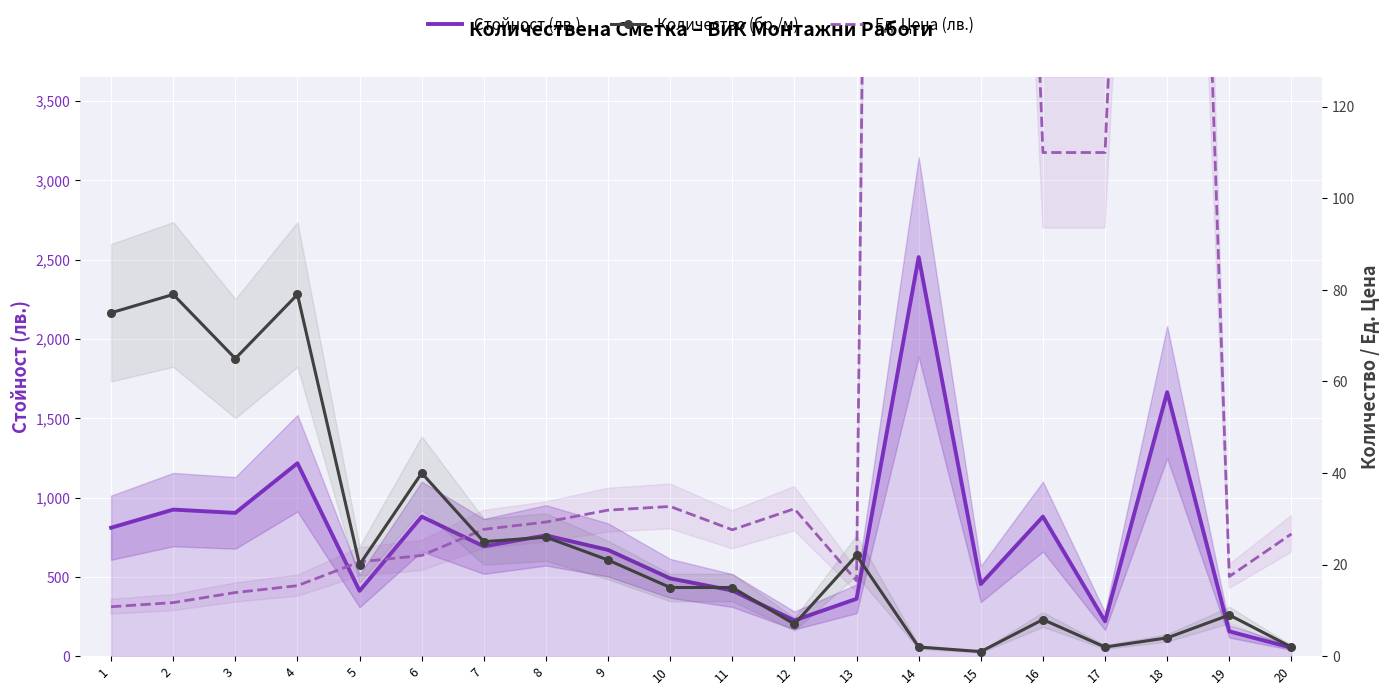

How many interior local peaks does the Количество (бр./м) series have?

7